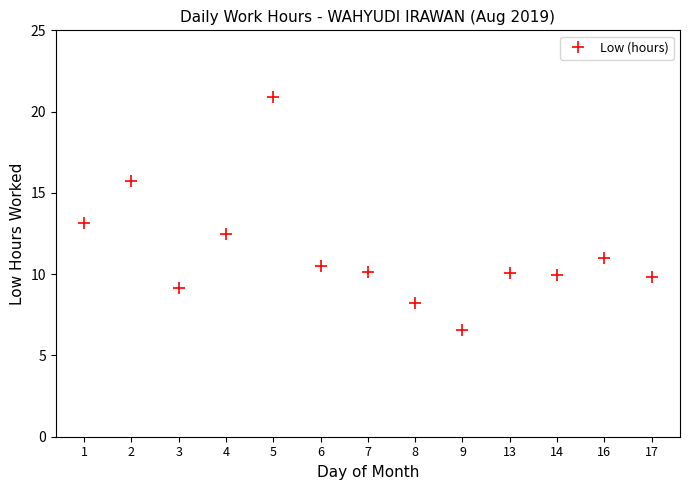

What is the greatest value displayed?

20.9